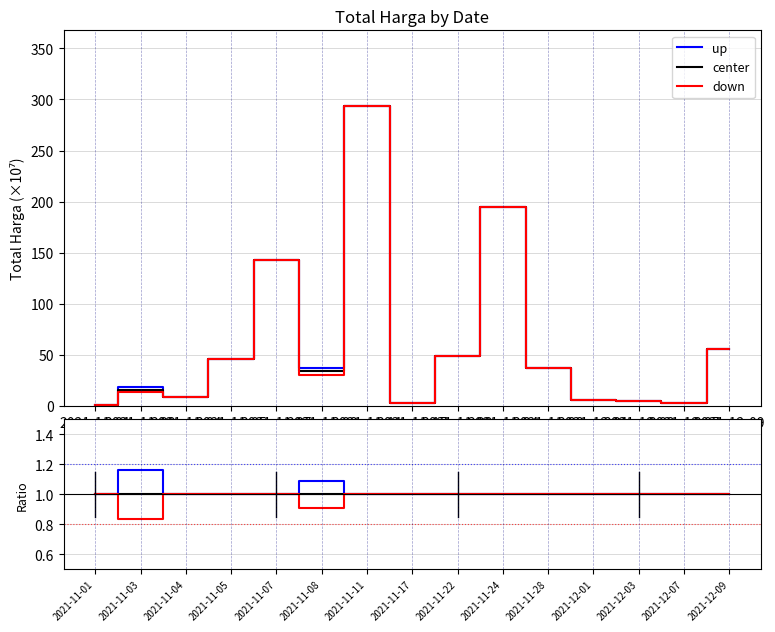

What is the maximum value for center?

1.0